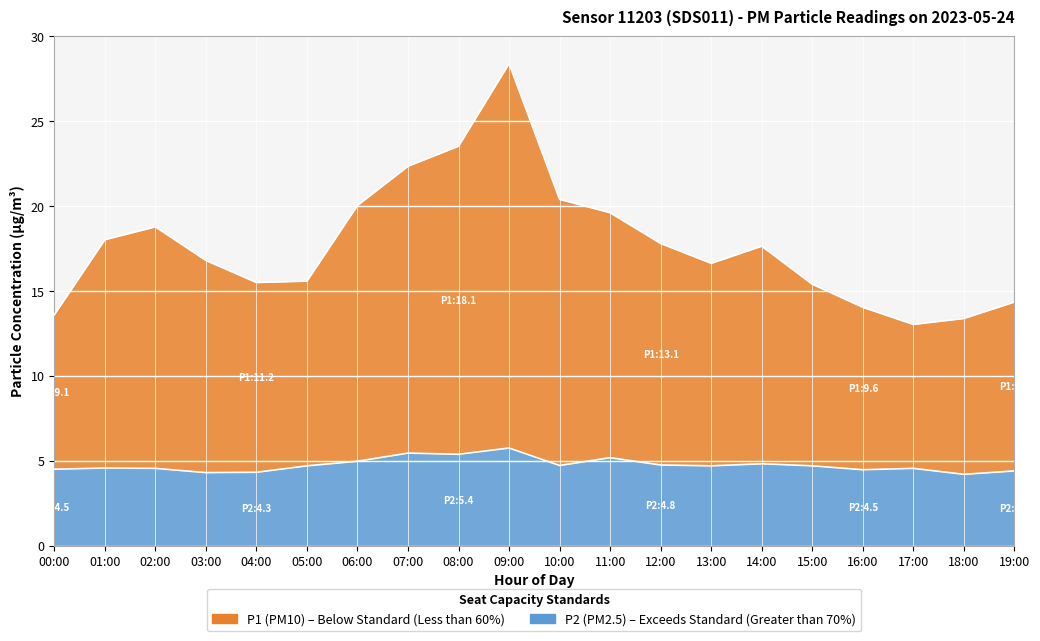

Which series has the largest total across all categories?

P1